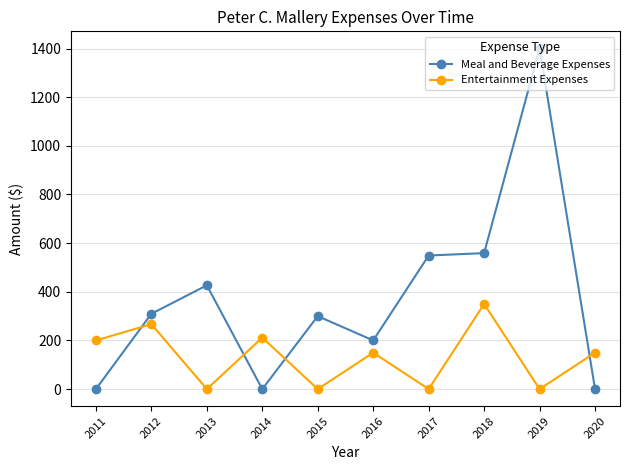

Is the value of Meal and Beverage Expenses at 2017 greater than the value of Entertainment Expenses at 2015?

Yes